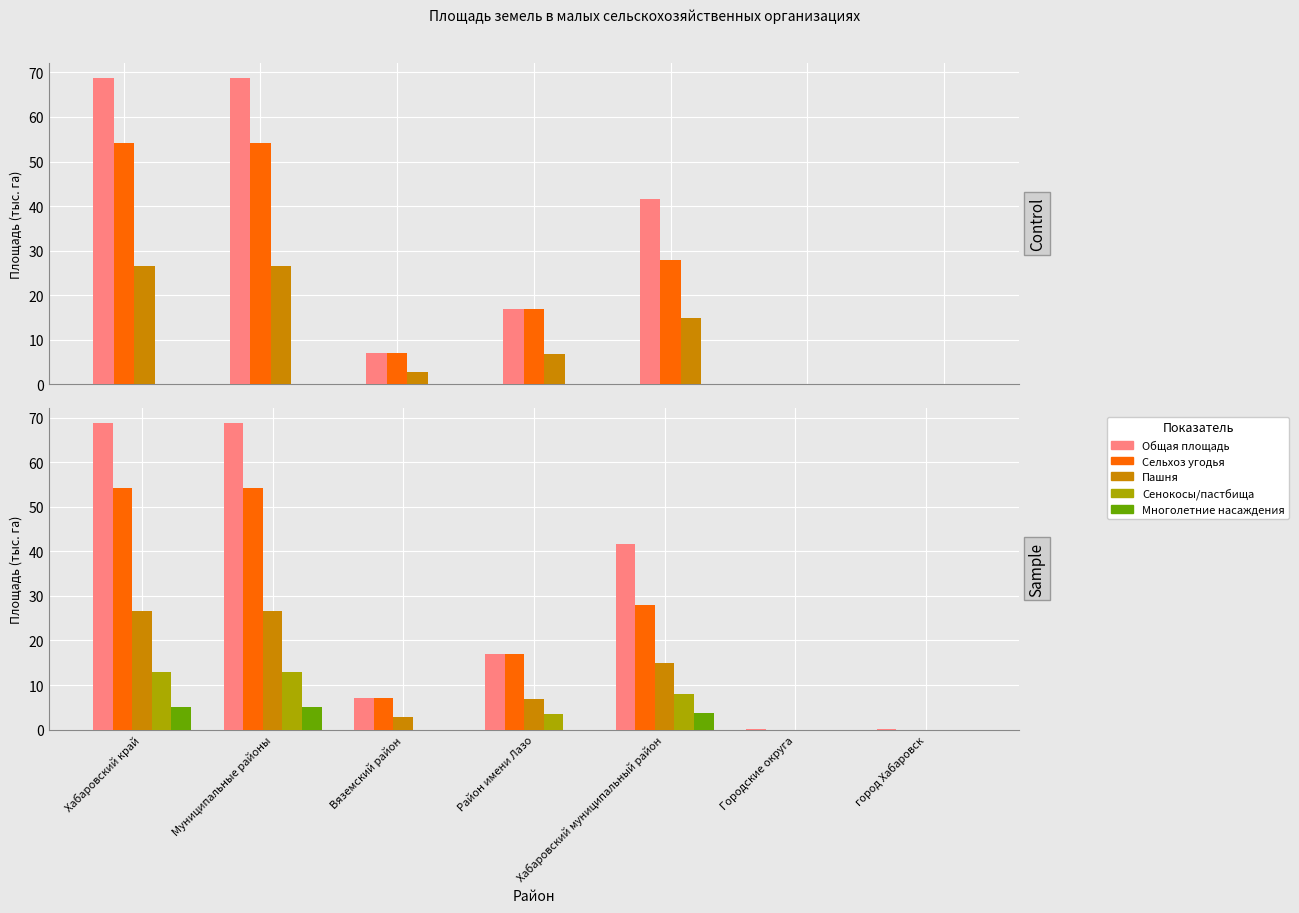

The value of Сенокосы/пастбища at Район имени Лазо is 2.1. True or false?

False